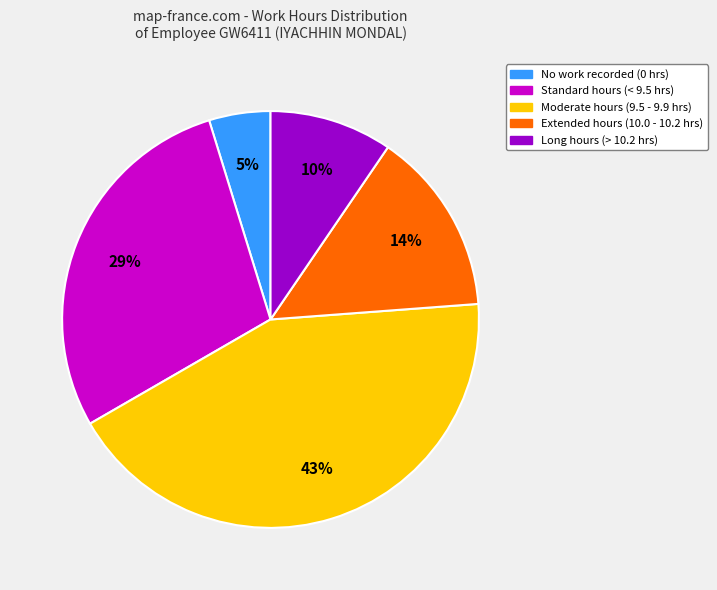

True or false: Standard hours (< 9.5 hrs) accounts for 29% of the total.

True